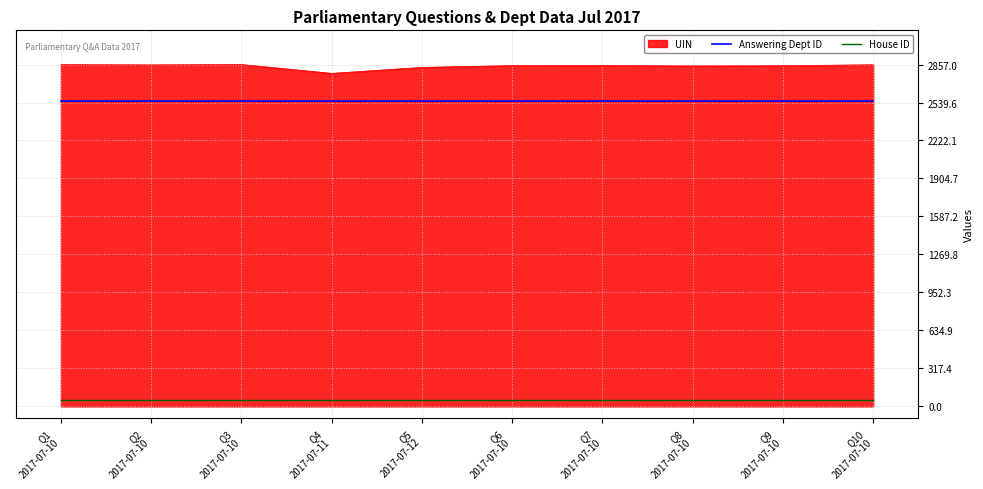

What is the greatest value displayed?

2857